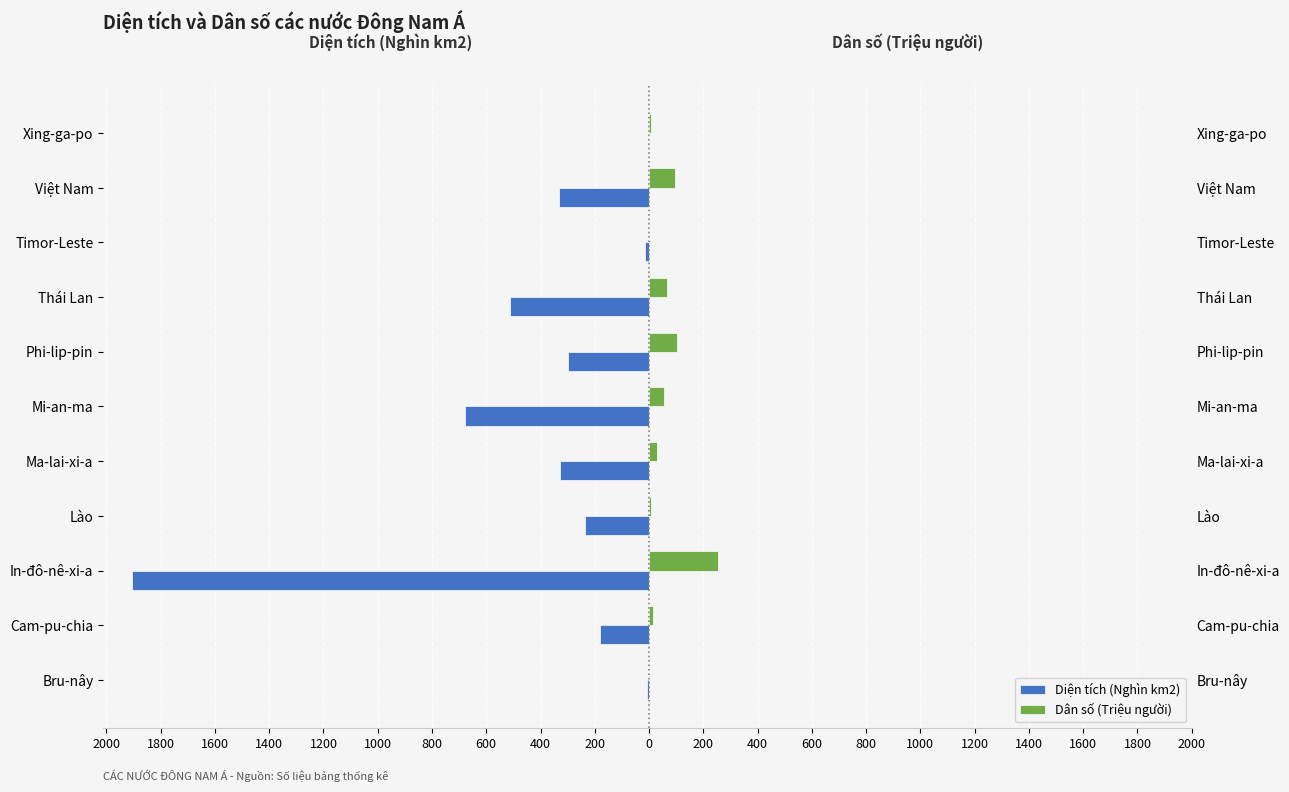

The Diện tích (Nghìn km2) series shows -184.6 at 600. True or false?

False